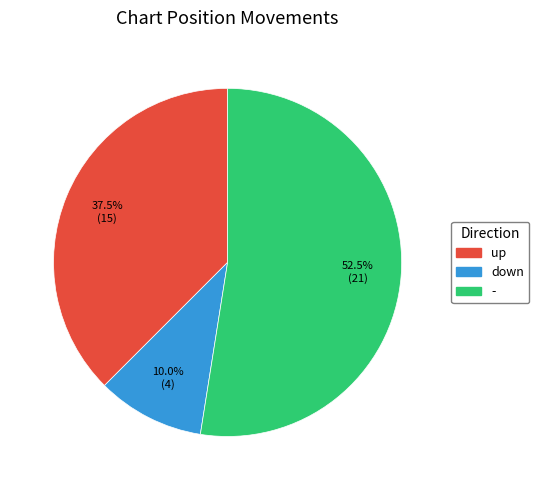

Which slice is the smallest?

down